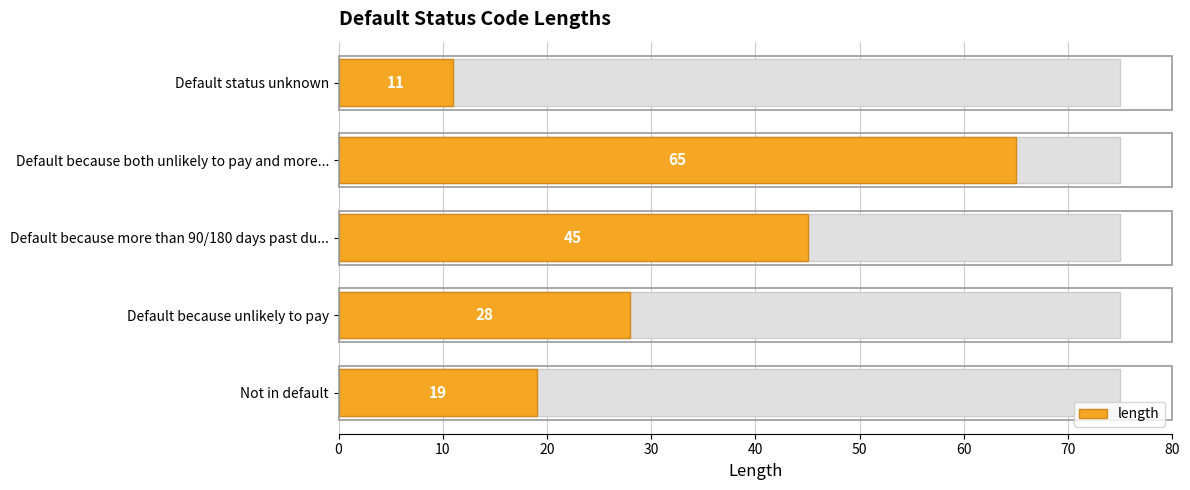

Is it true that the value at Not in default is 19?

True